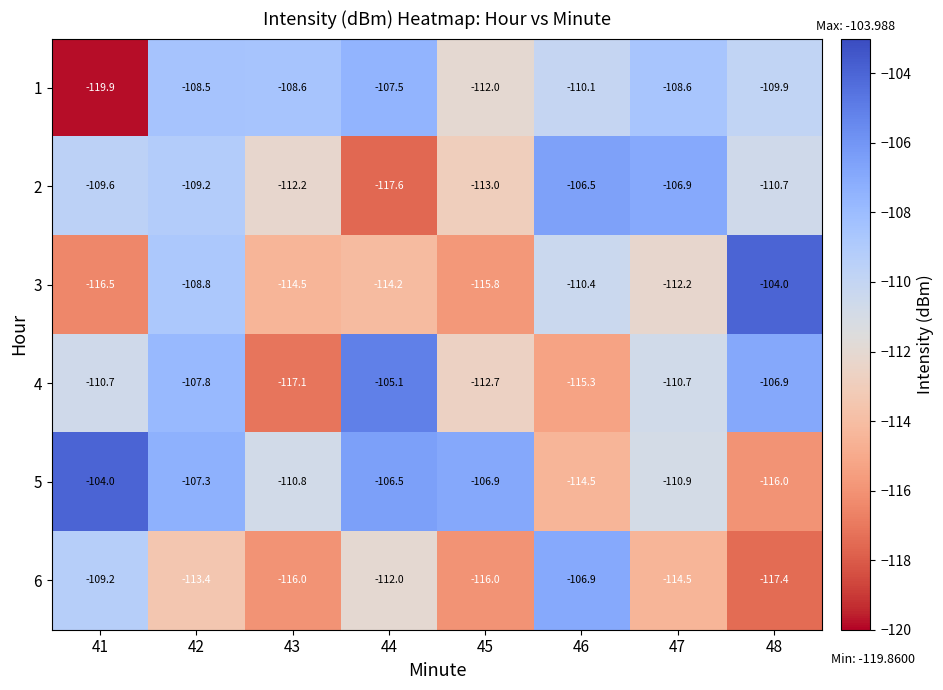

What is the sum of all 6 values?

-905.4